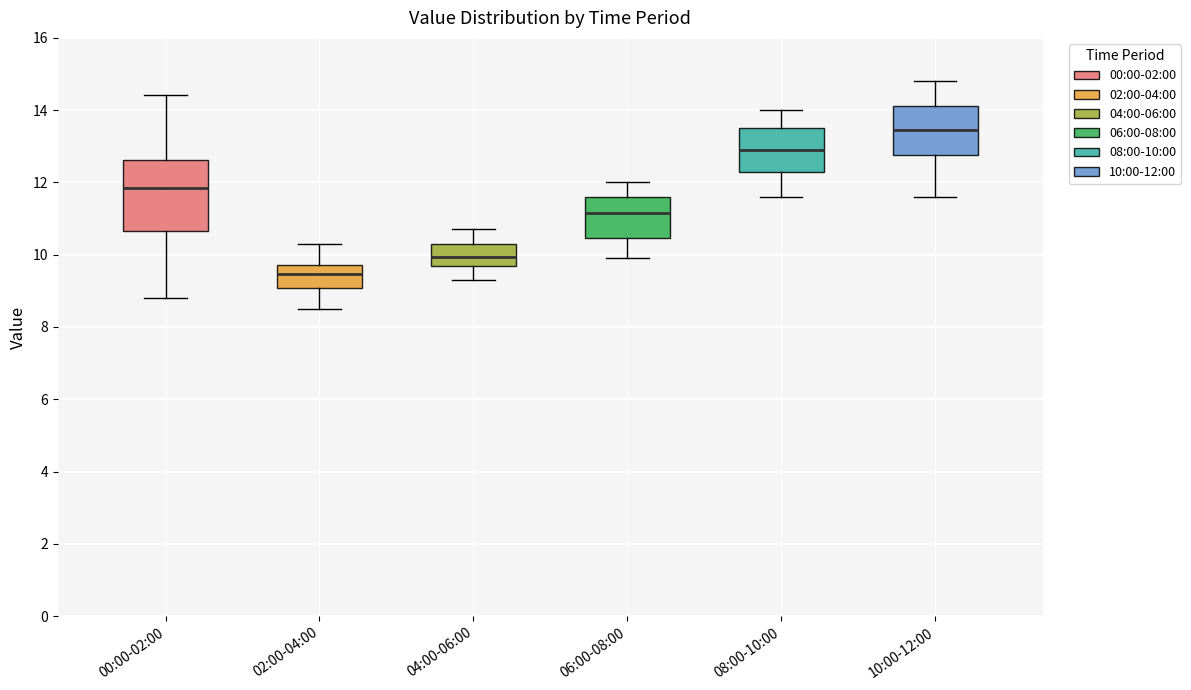

Comparing the boxes themselves (not the whiskers), which one is the tallest?

00:00-02:00